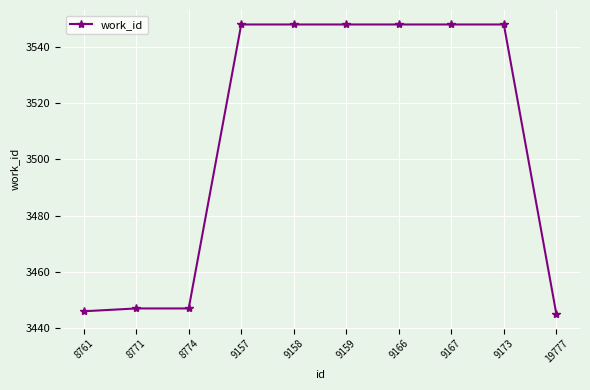

Reading left to right, list all the values displayed in this chart.

3446	3447	3447	3548	3548	3548	3548	3548	3548	3445